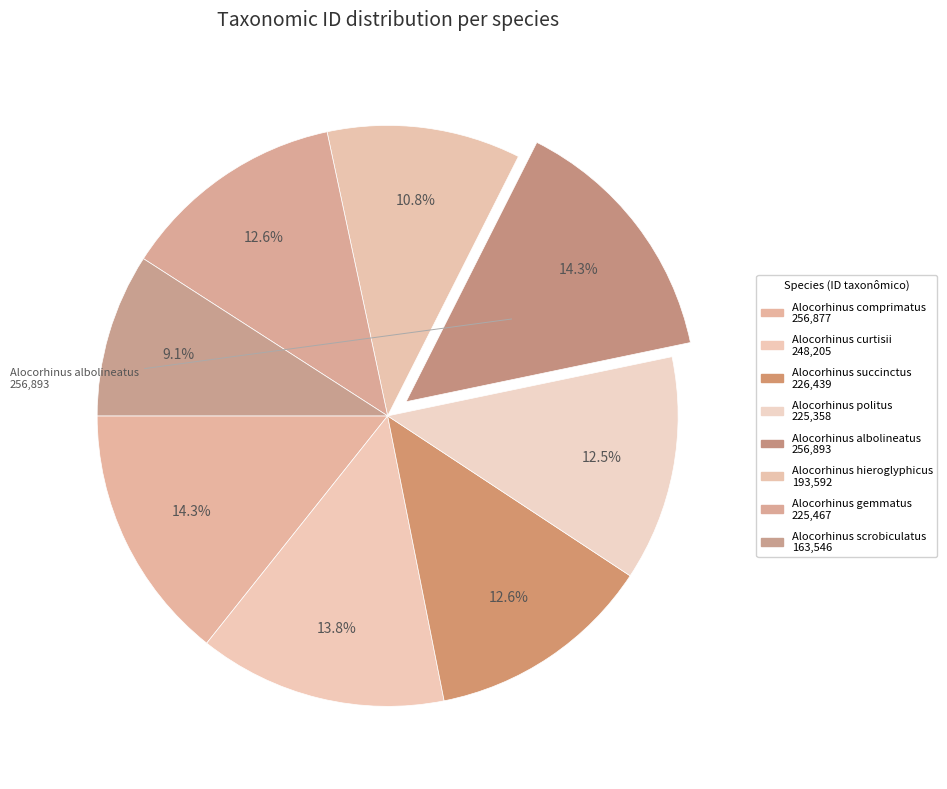

How much of the chart is everything except Alocorhinus comprimatus?

85.7%